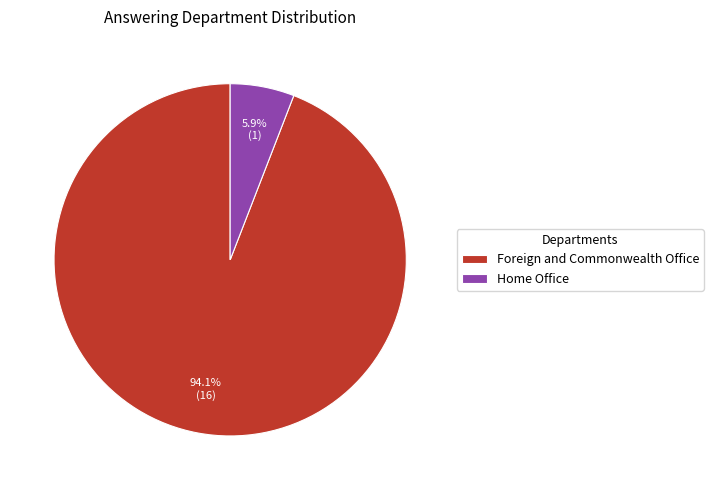

Rank the categories by value from highest to lowest.

Foreign and Commonwealth Office, Home Office